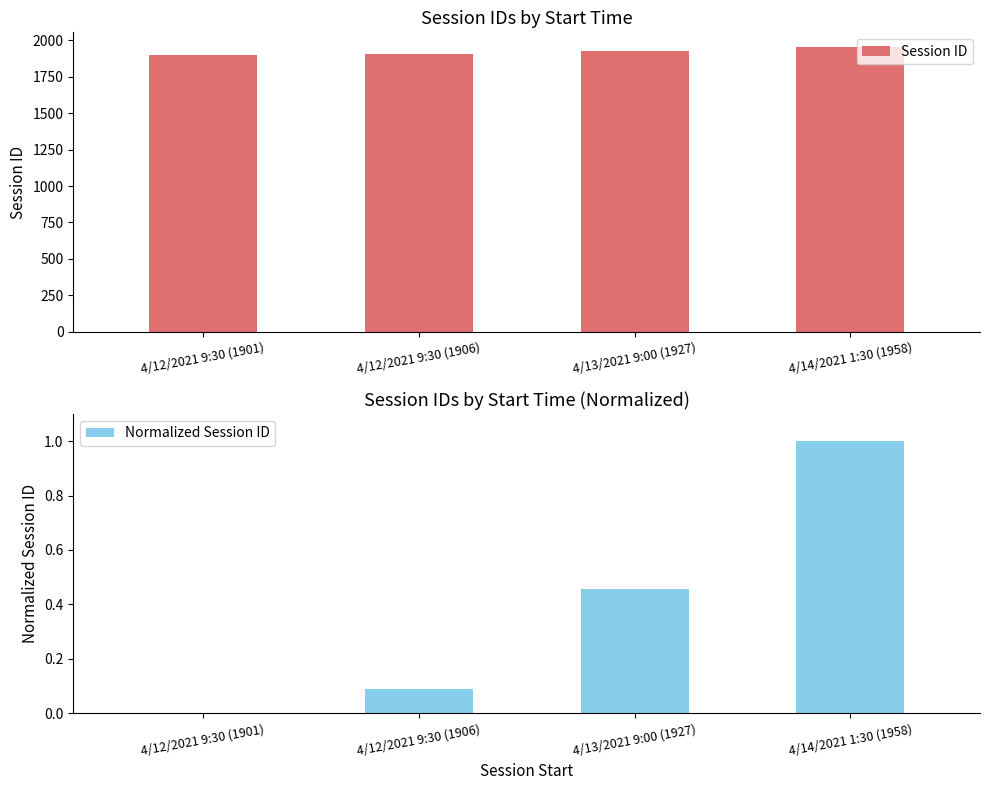

How many groups of bars are there?

4